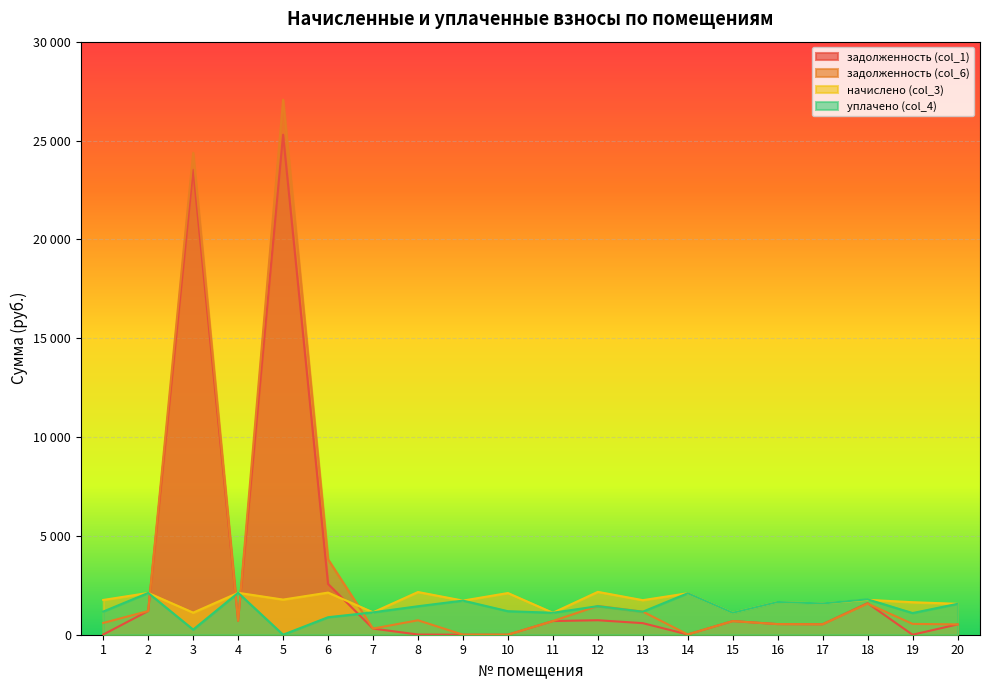

What is the value of the задолженность (col_1) point at the 3rd from the left?

23519.6